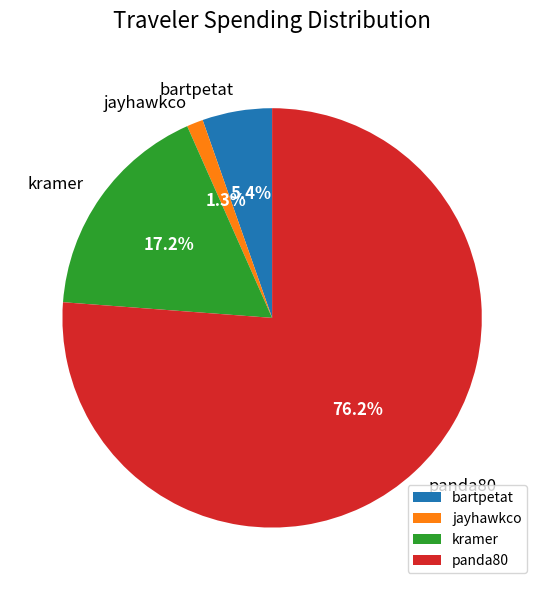

To the nearest percent, what is the combined percentage of panda80 and bartpetat?

82%